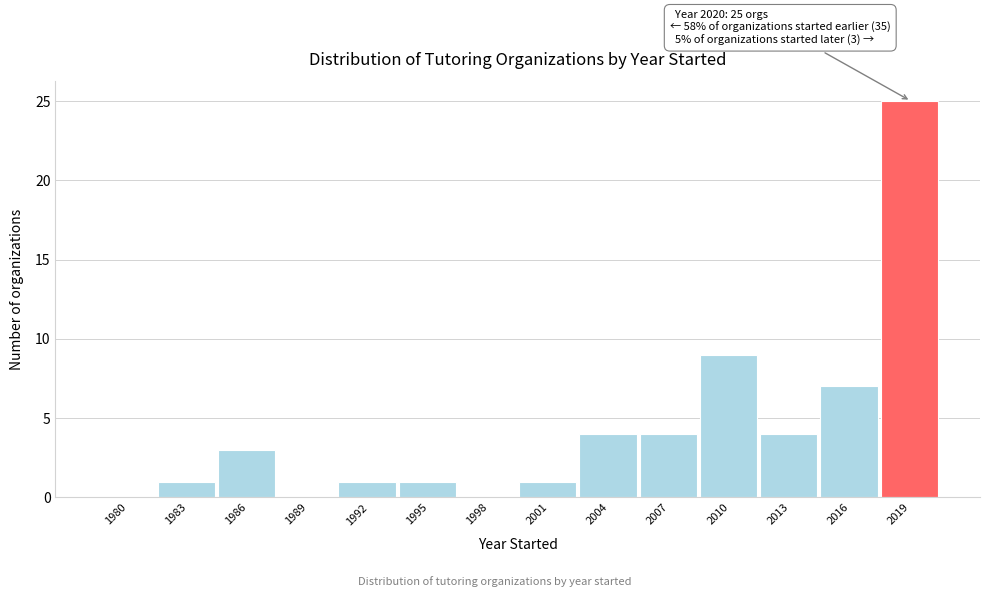

Reading left to right, what are all the values shown in this chart?

1980=0	1983=1	1986=3	1989=0	1992=1	1995=1	1998=0	2001=1	2004=4	2007=4	2010=9	2013=4	2016=7	2019=25